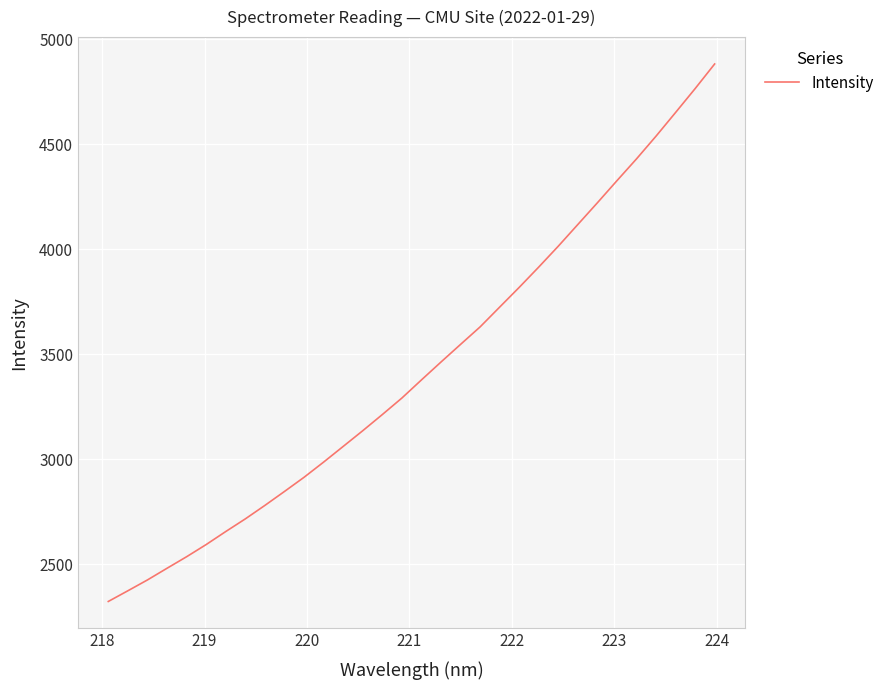

Count the number of data series in this chart.

1